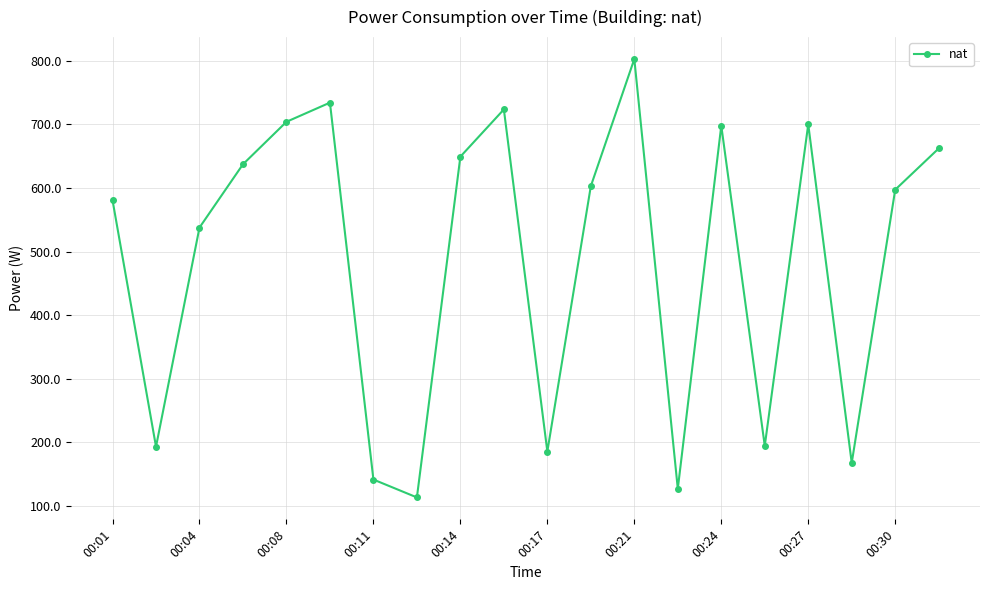

What is the maximum value shown in the chart?

803.0